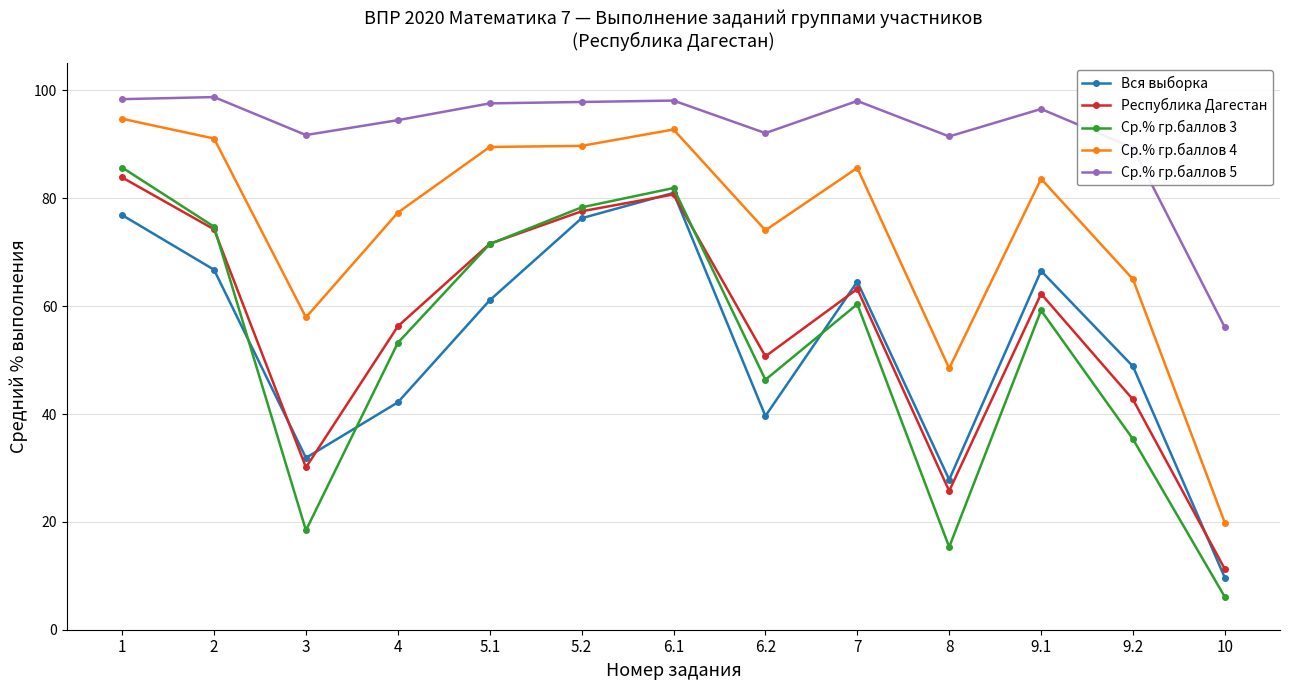

What is the value of the Ср.% гр.баллов 5 point at the 2nd from the left?

98.8